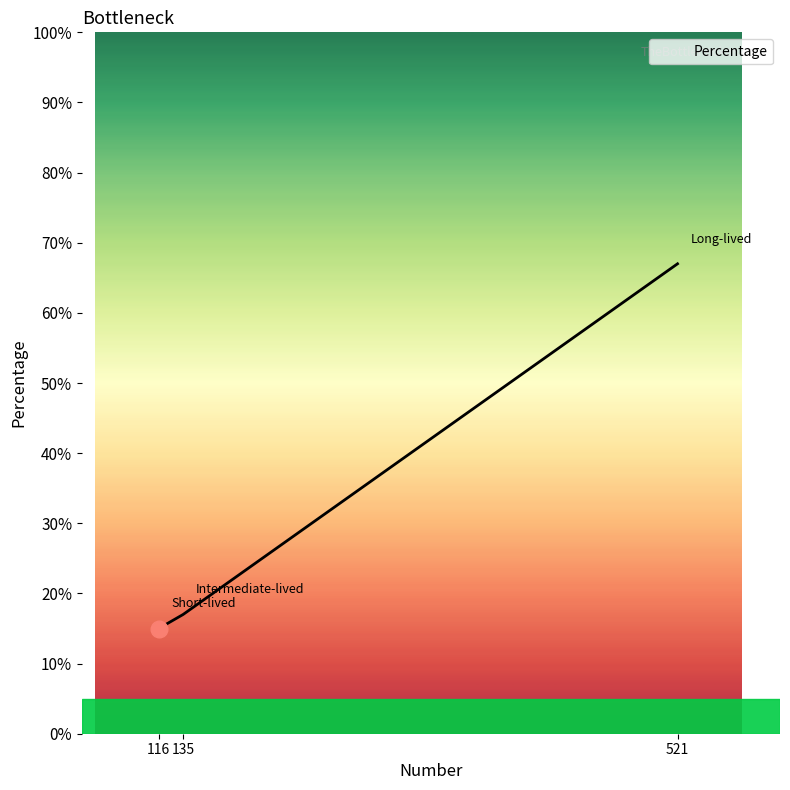

At which category does the chart reach its minimum across all series?

116